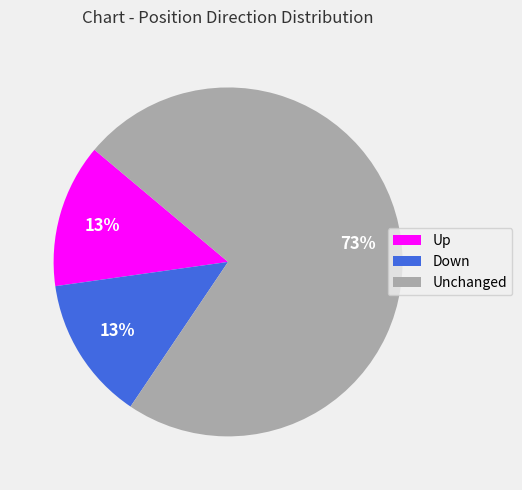

To the nearest percent, what is the average slice percentage?

33%